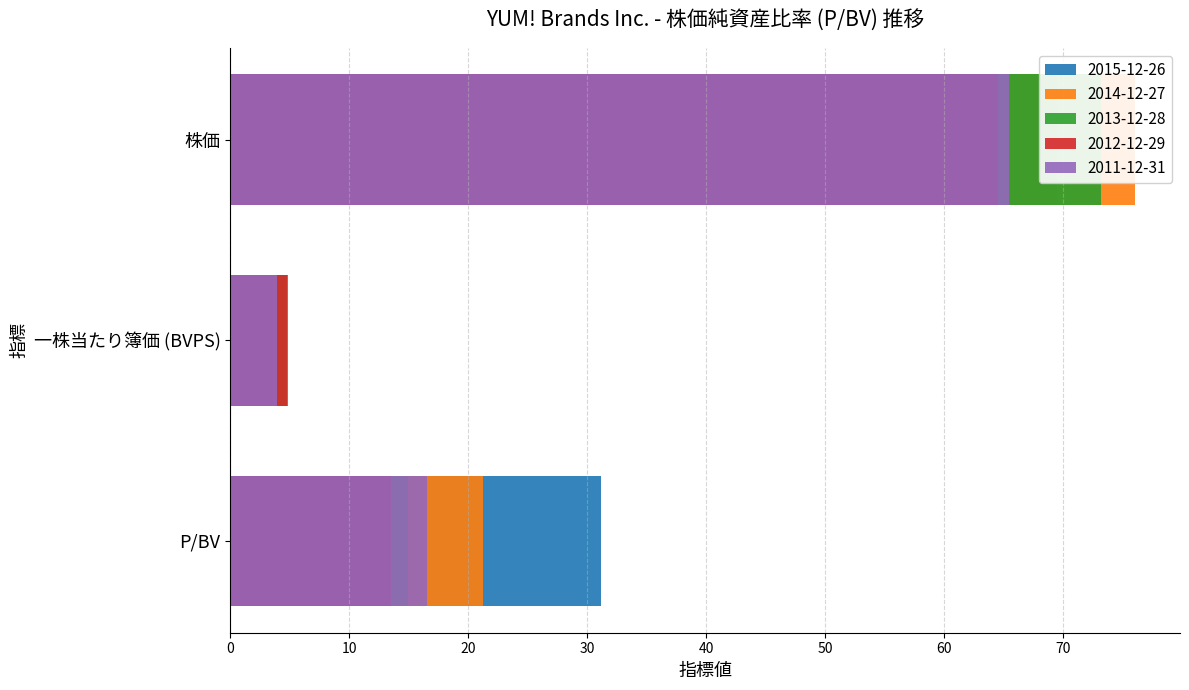

Which series has the largest range (max minus min)?

2014-12-27